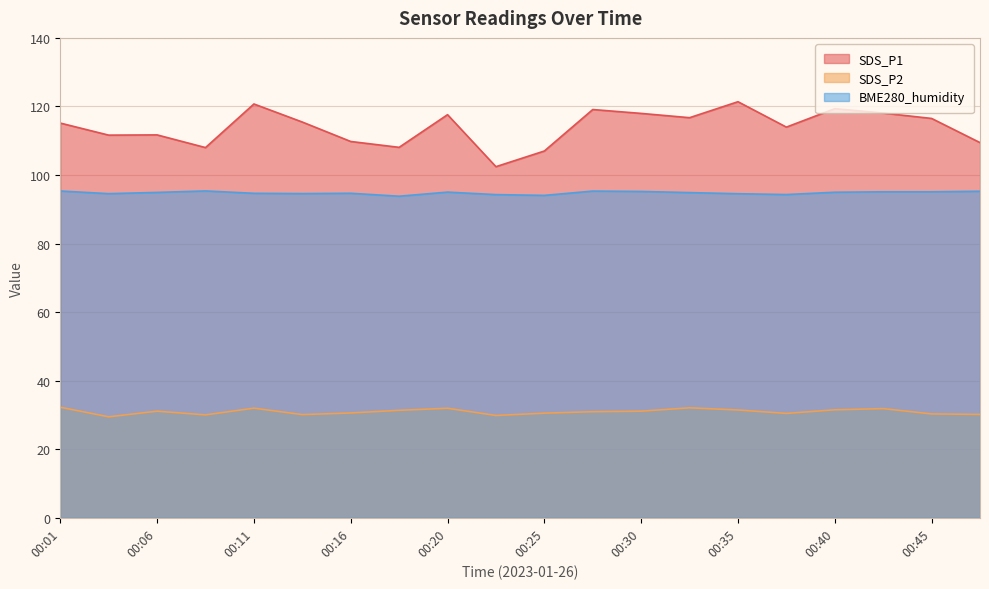

Which category has the highest value across all series?

00:35